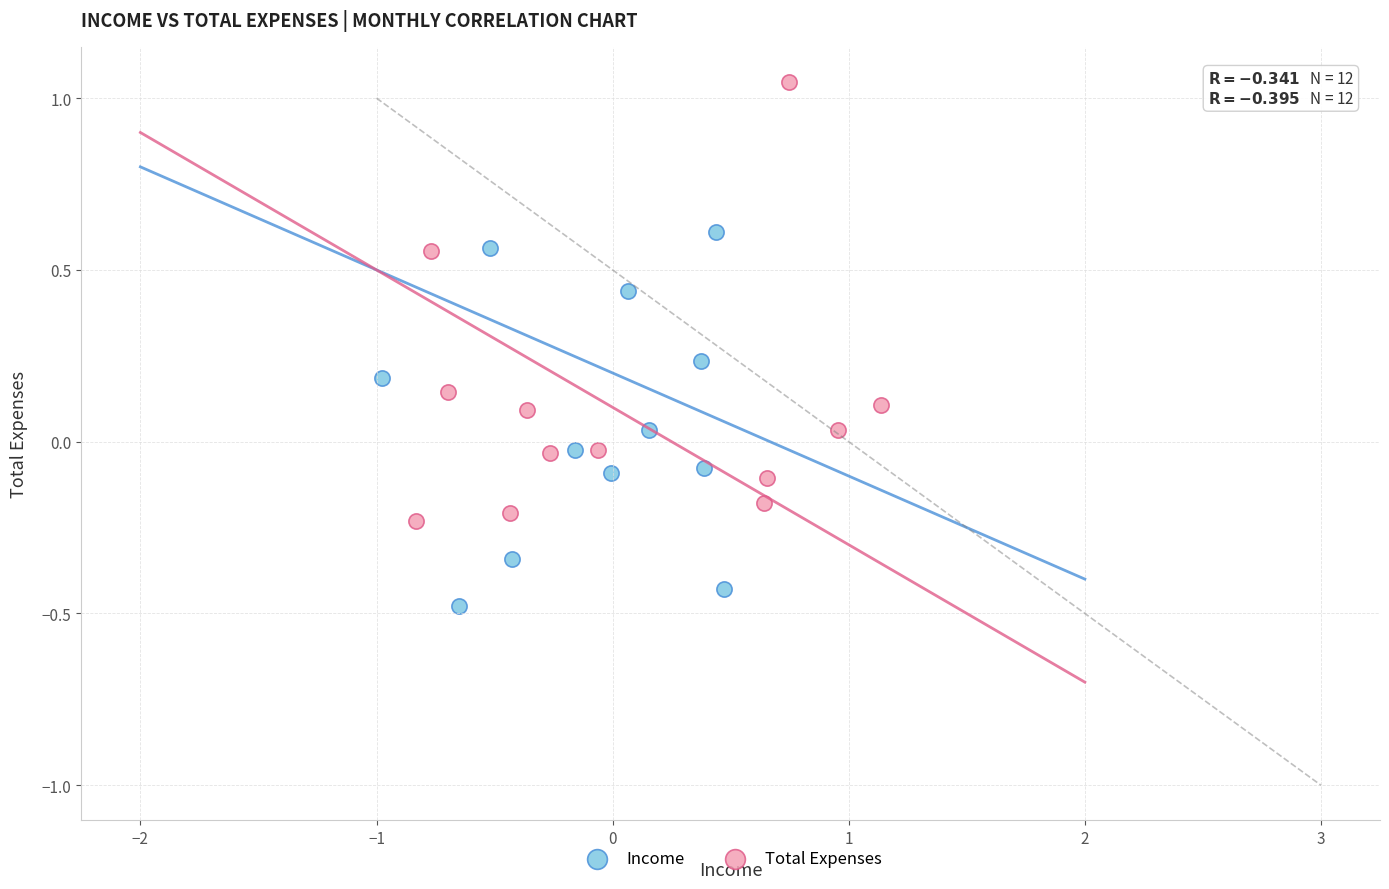

Which series reaches the minimum Y coordinate?

Income